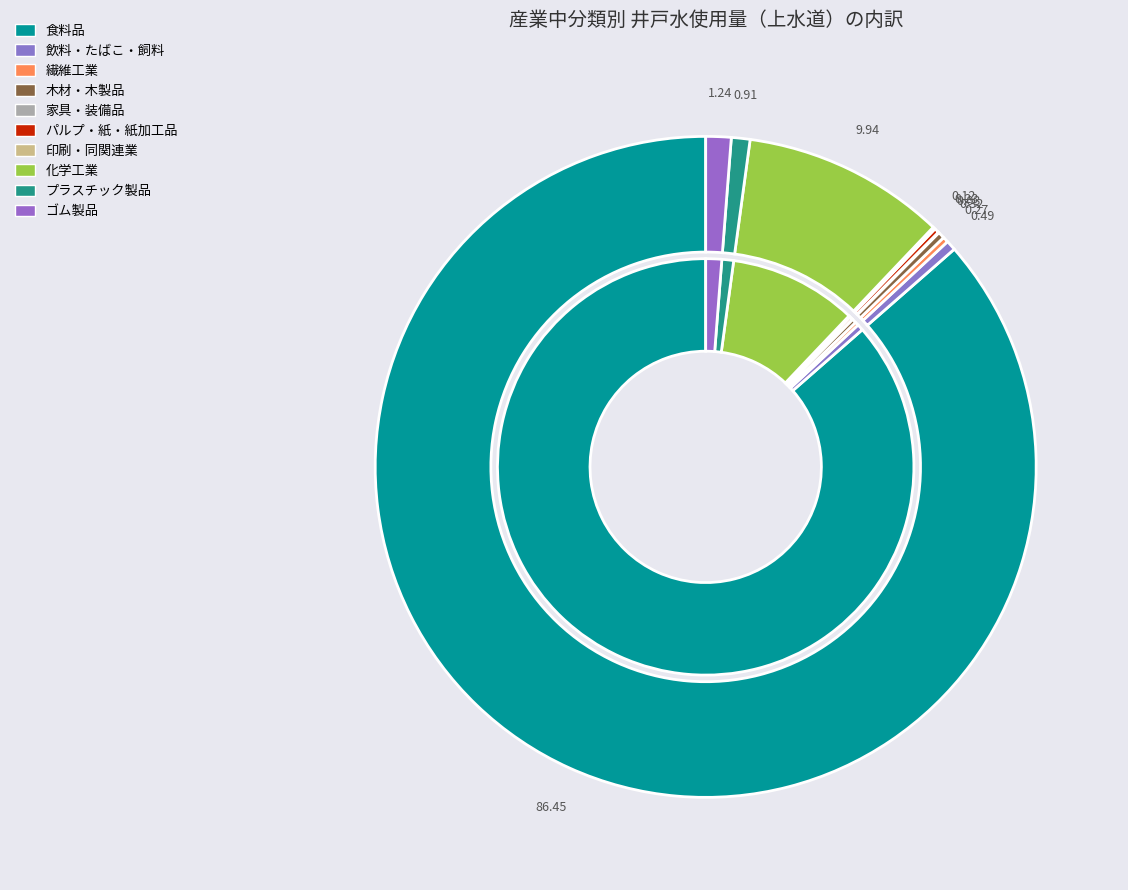

Does 食料品 account for over 50% of the chart?

Yes